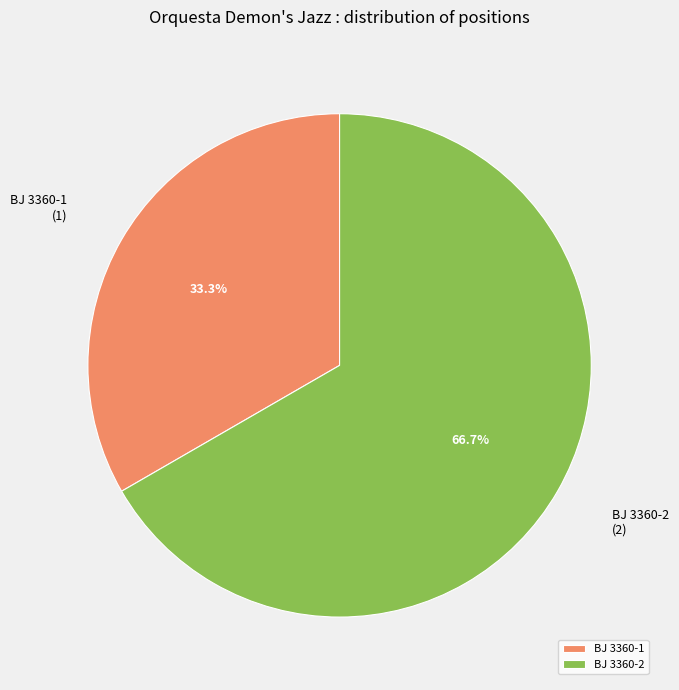

Is it true that BJ 3360-1 is 25% of the pie?

False